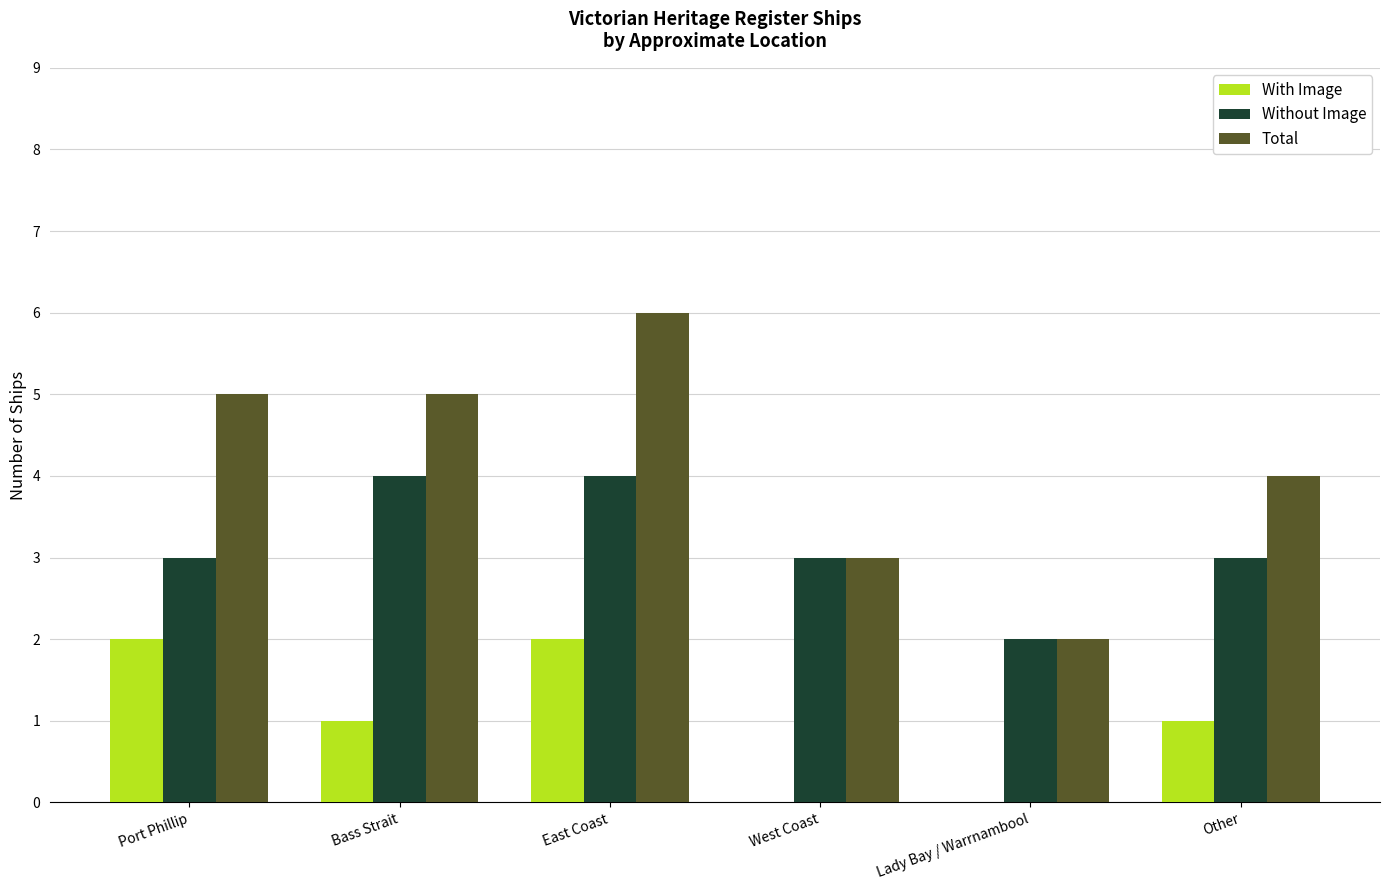

Which category has the highest value across all series?

East Coast